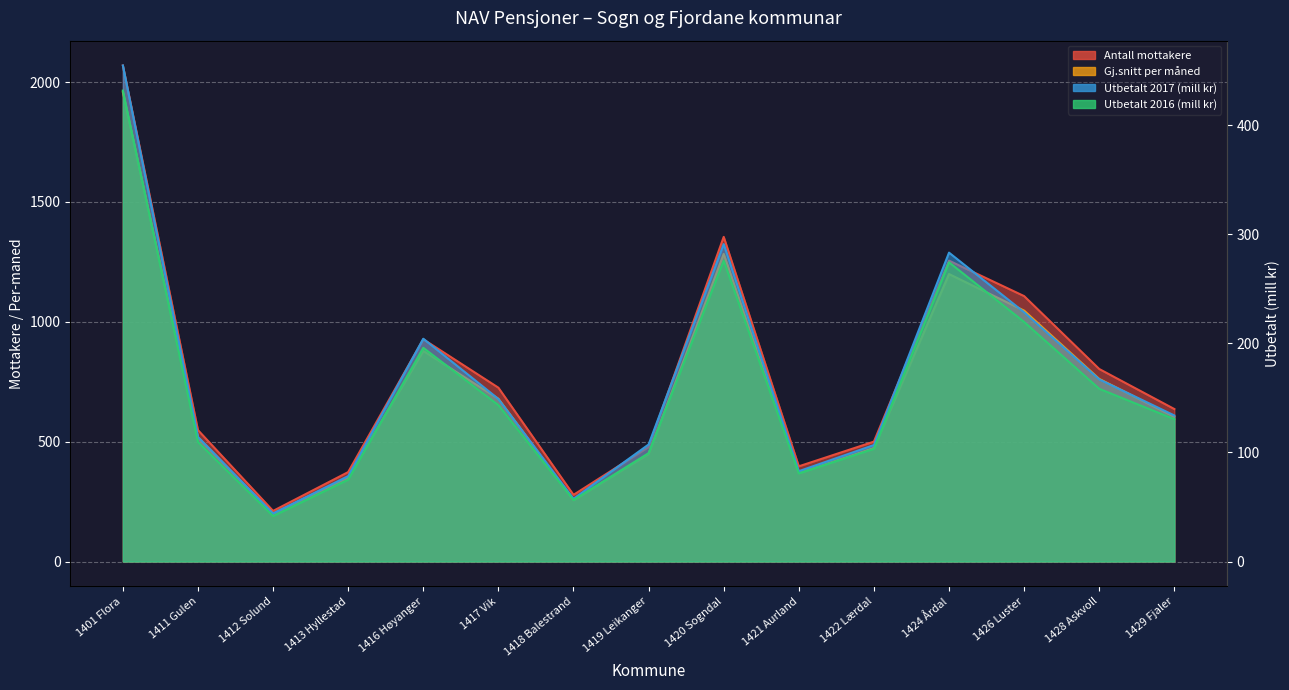

Reading right to left, what are all the values shown in this chart?

Antall mottakere: 636.0	803.0	1107.0	1255.0	500.0	397.0	1354.0	478.0	278.0	725.0	927.0	373.0	211.0	548.0	2069.0
Gj.snitt per måned: 603.8	761.7	1046.4	1199.0	473.5	369.2	1282.9	448.8	255.8	678.9	878.3	351.1	199.8	517.4	1957.7
Utbetalt 2017 (mill kr): 133.9	167.0	228.5	283.2	106.8	82.8	291.0	107.3	57.5	149.0	204.3	78.3	44.1	114.2	454.8
Utbetalt 2016 (mill kr): 130.5	158.4	219.7	274.3	103.3	80.8	275.9	99.4	56.4	143.4	195.9	75.0	41.6	109.5	431.8